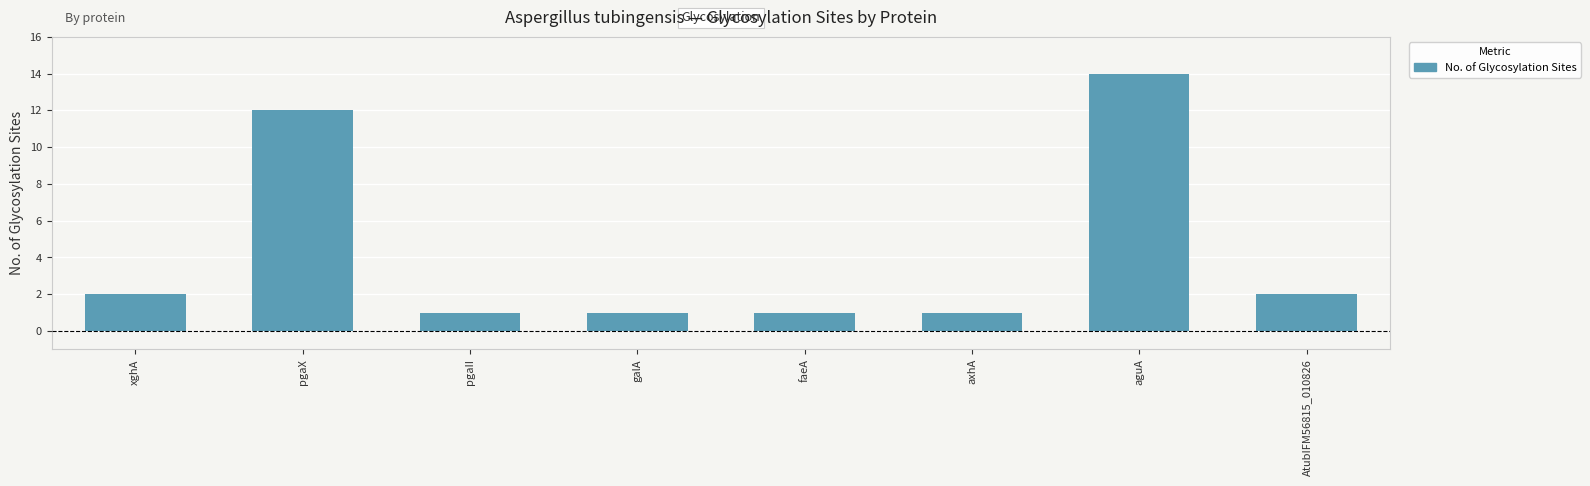

What is the value of the 1st bar from the left?

2